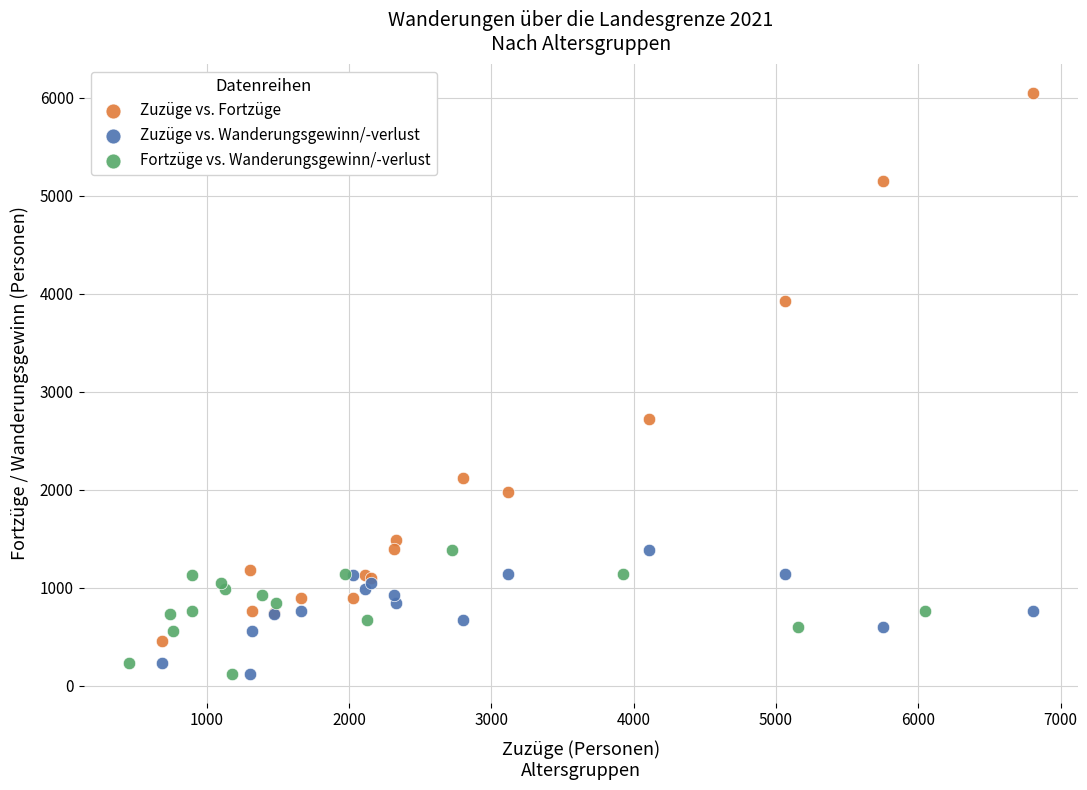

Which series has the largest Y range (max minus min)?

Zuzüge vs. Fortzüge